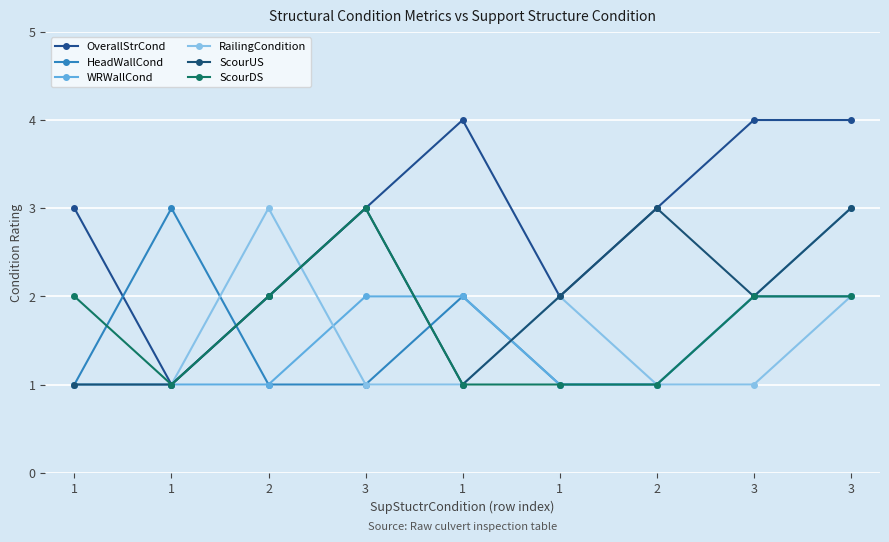

What is the approximate value of ScourUS at 1?

2